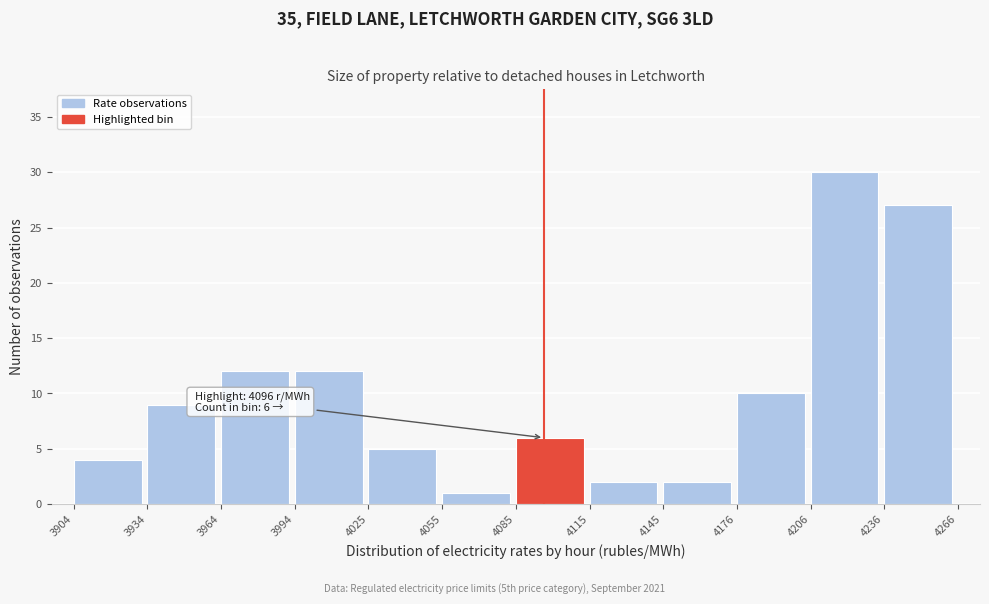

Which range on the x-axis has the tallest bar?

4206 to 4236